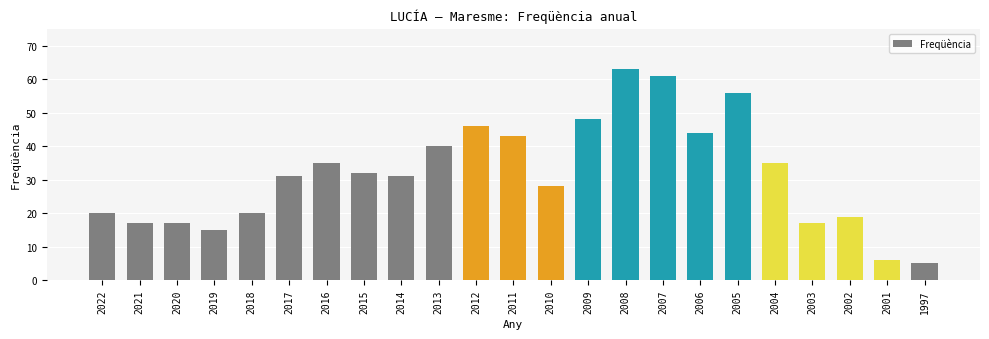

Which has a higher value, 2017 or 2018?

2017